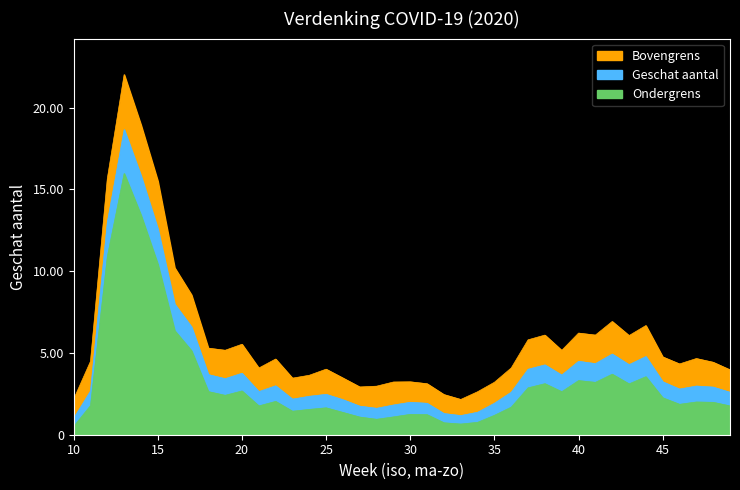

Where is the first local maximum for Ondergrens?

13